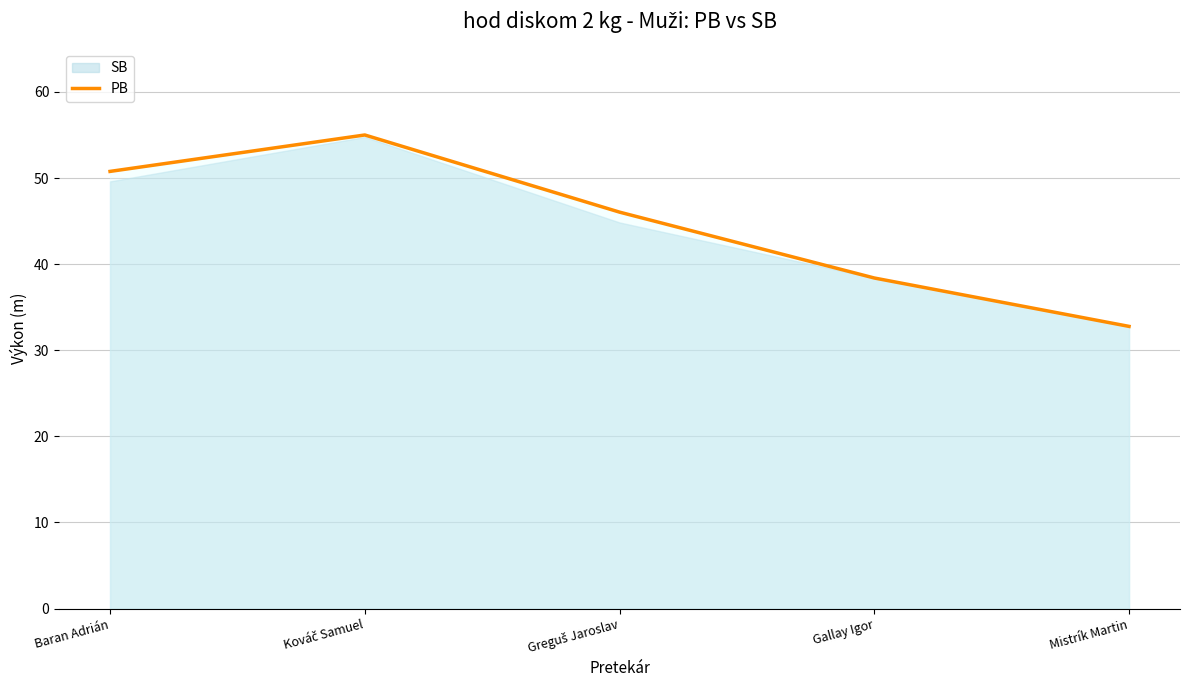

Rank the categories by value from lowest to highest.

Mistrík Martin, Gallay Igor, Greguš Jaroslav, Baran Adrián, Kováč Samuel